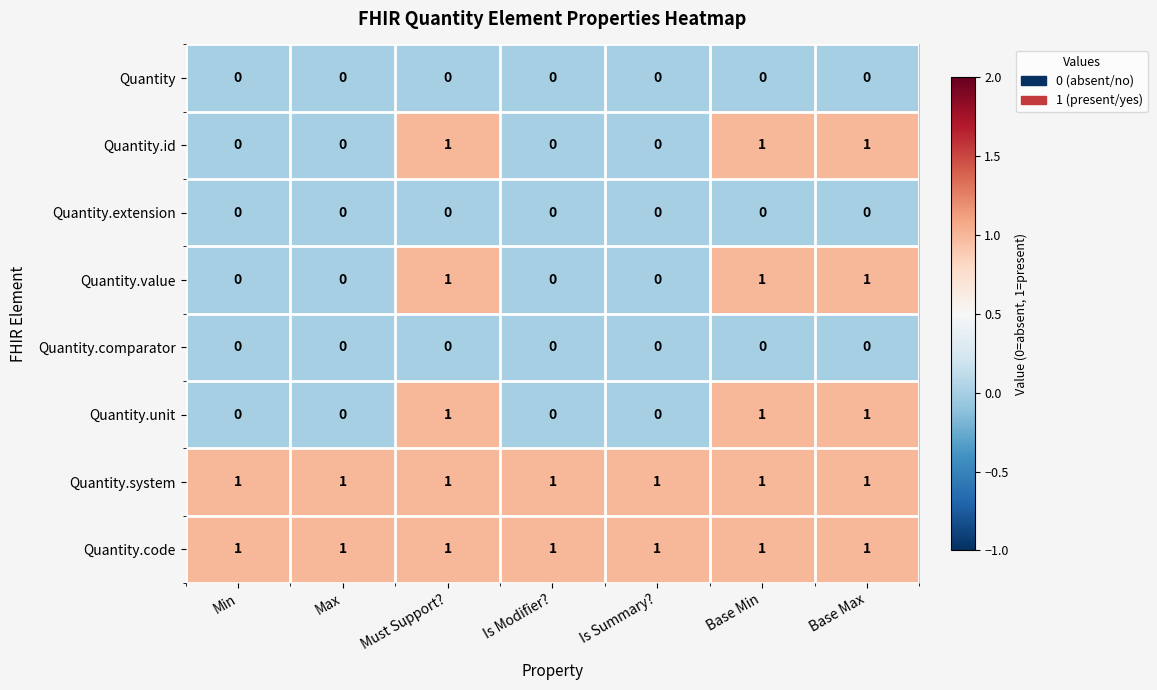

How many distinct data groups are displayed?

8